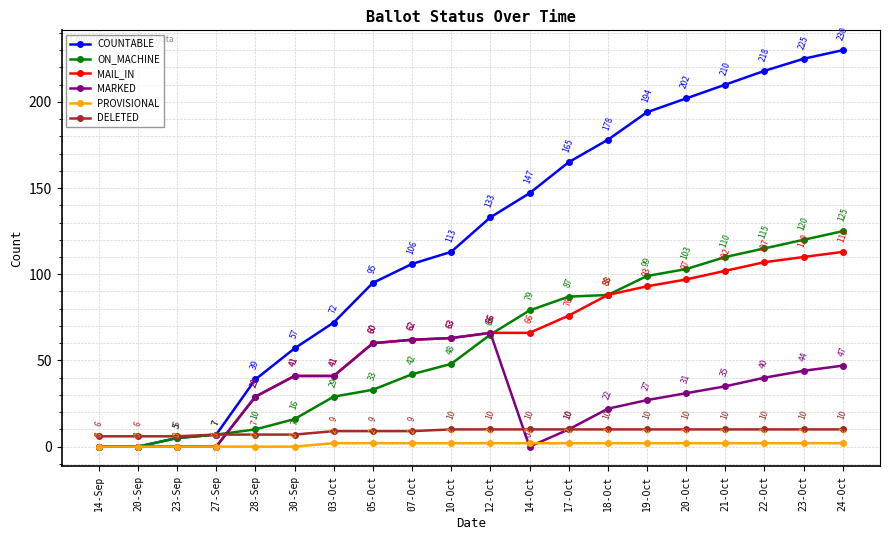

What is the difference between the PROVISIONAL values at 14-Oct and 27-Sep?

2